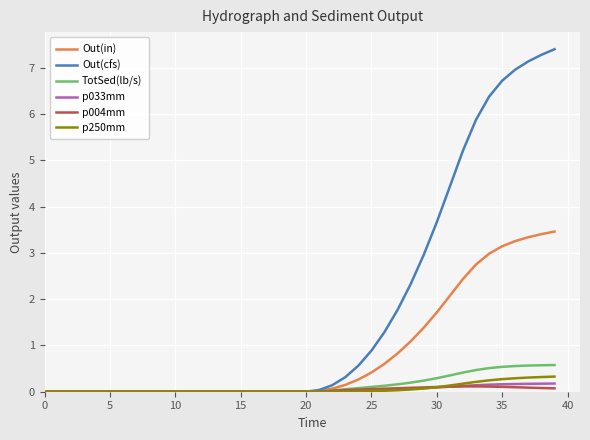

Which series has the largest range (max minus min)?

Out(cfs)